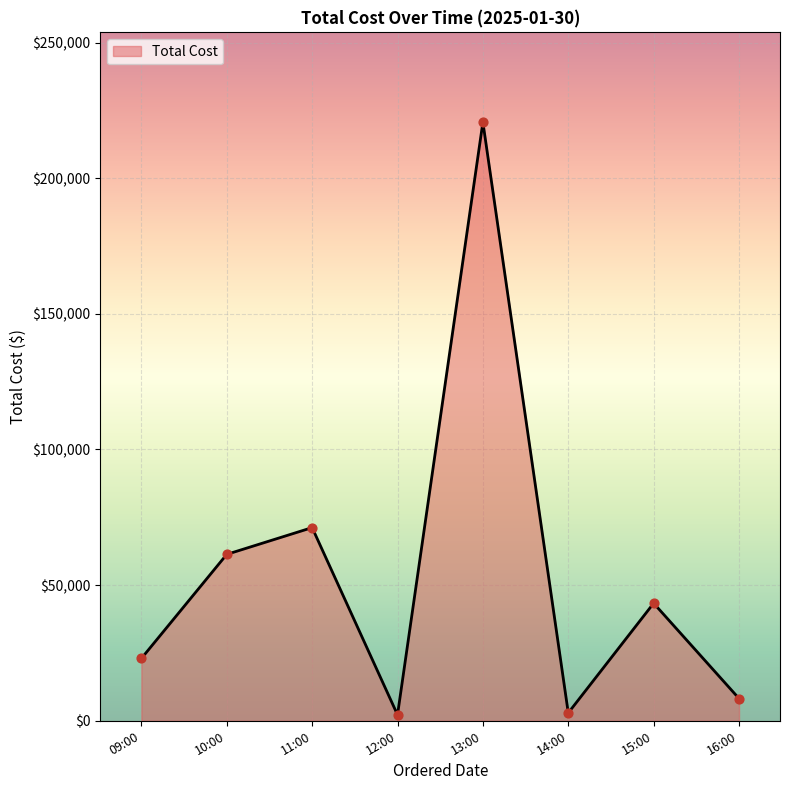

True or false: the data shows 2899.6 at 14:00.

True